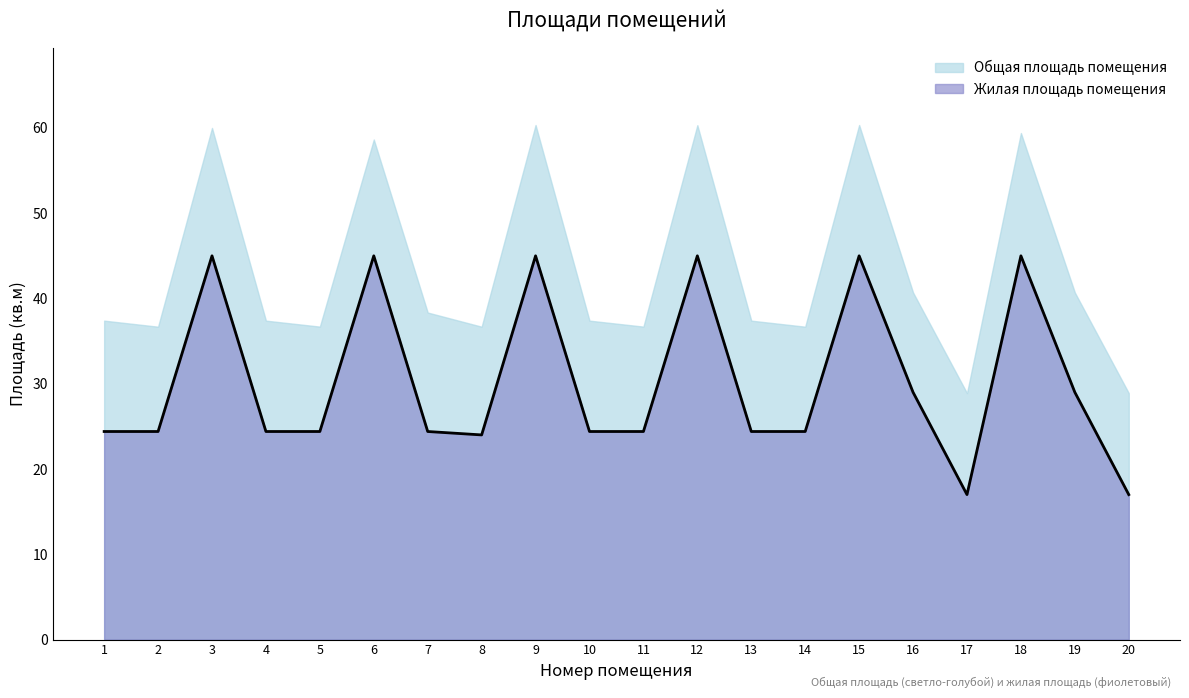

What is the average value?

30.3